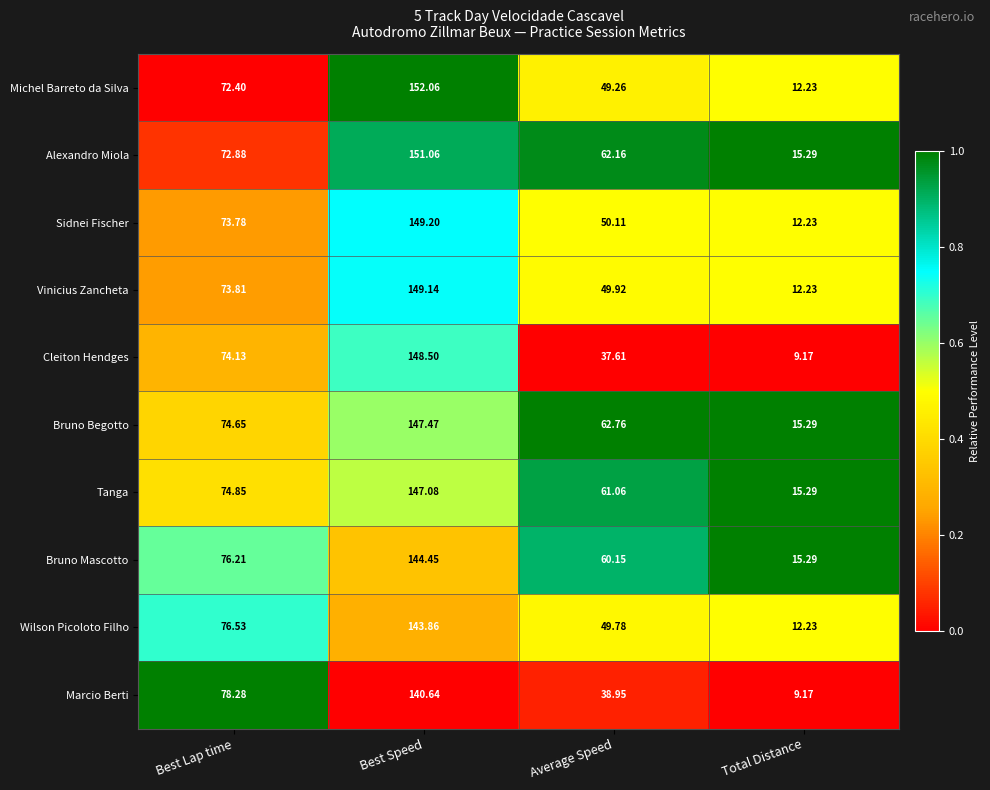

Which series has the widest spread of values?

Michel Barreto da Silva